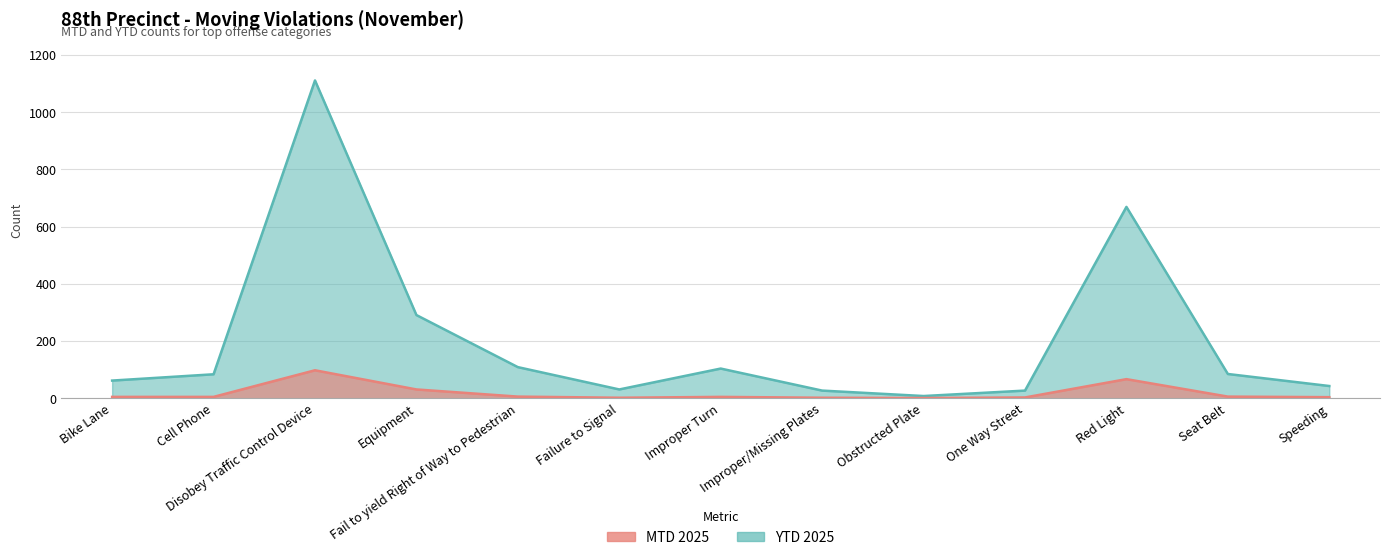

Is it true that MTD 2025 equals 4 at Speeding?

True